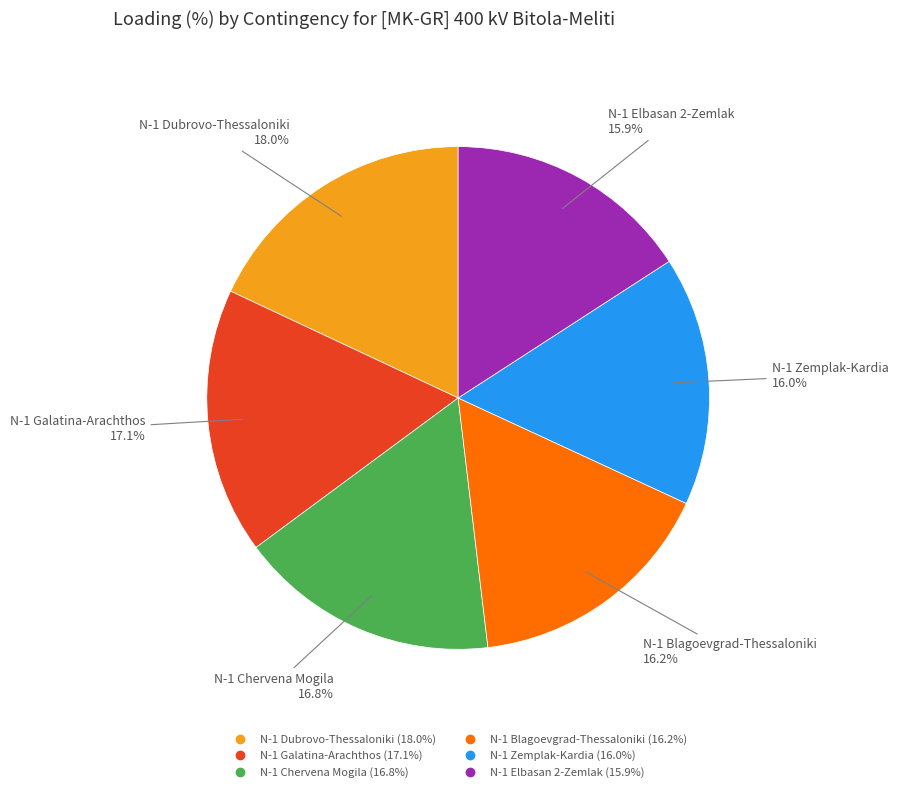

Is there a majority slice in this chart?

No